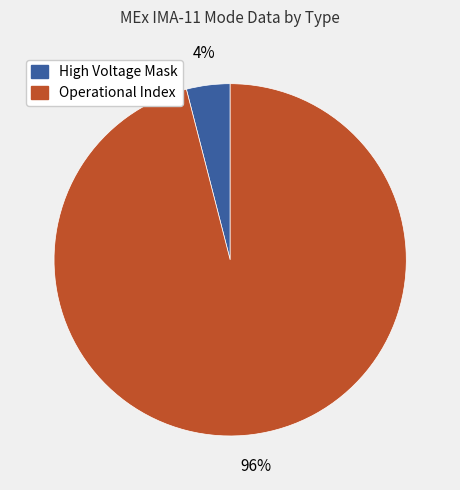

Which slice is the smallest?

High Voltage Mask